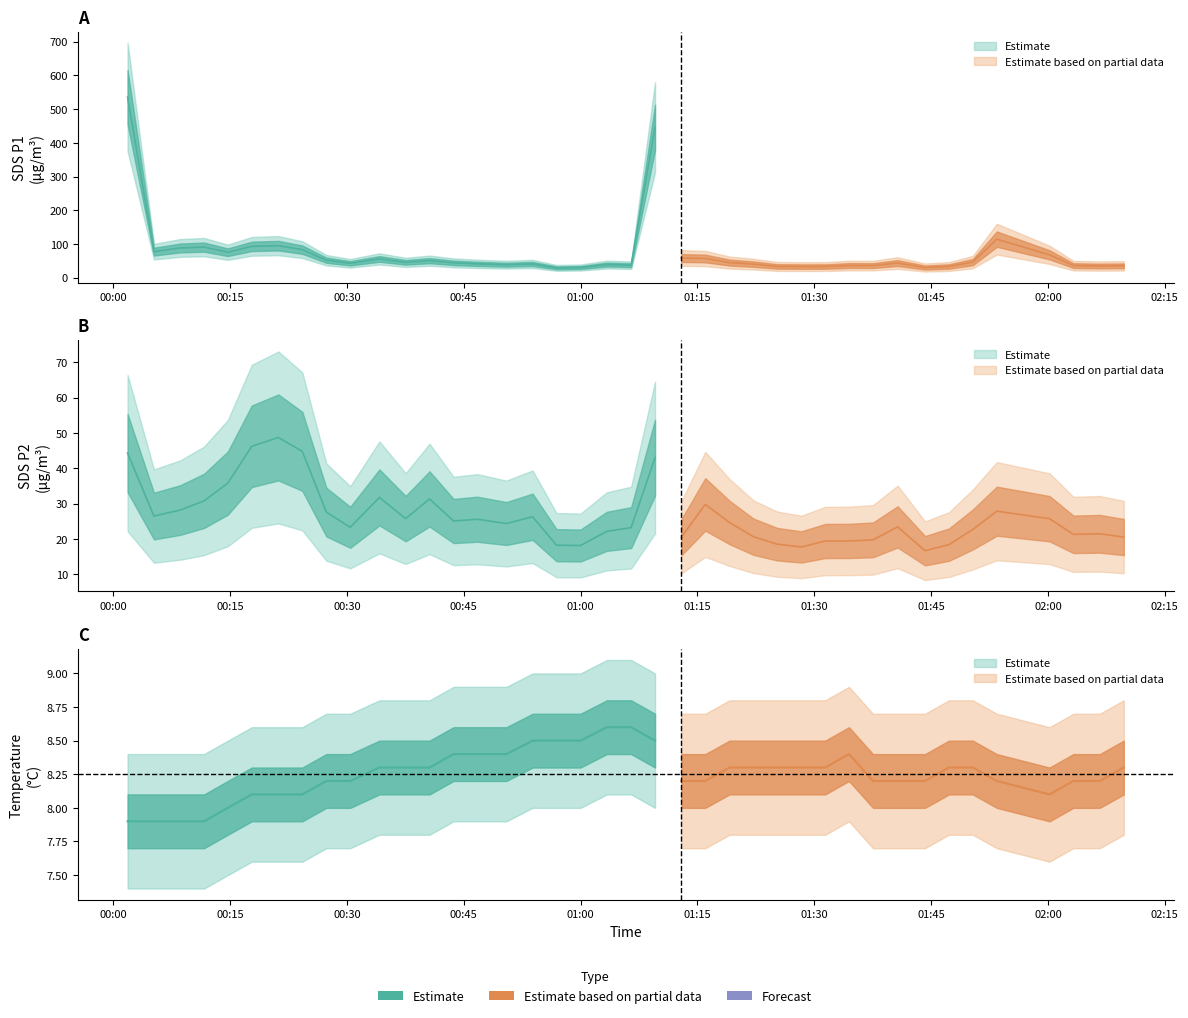

Between 11 and 31, which is larger?

11